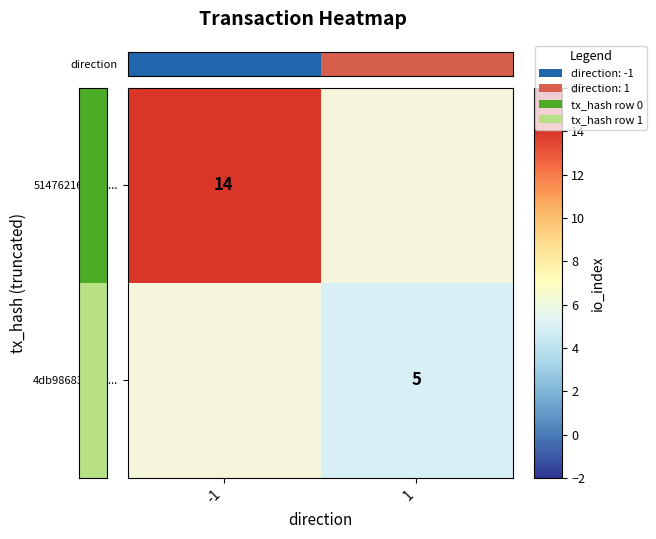

The 4db986839e99... series shows 7.4 at 1. True or false?

False